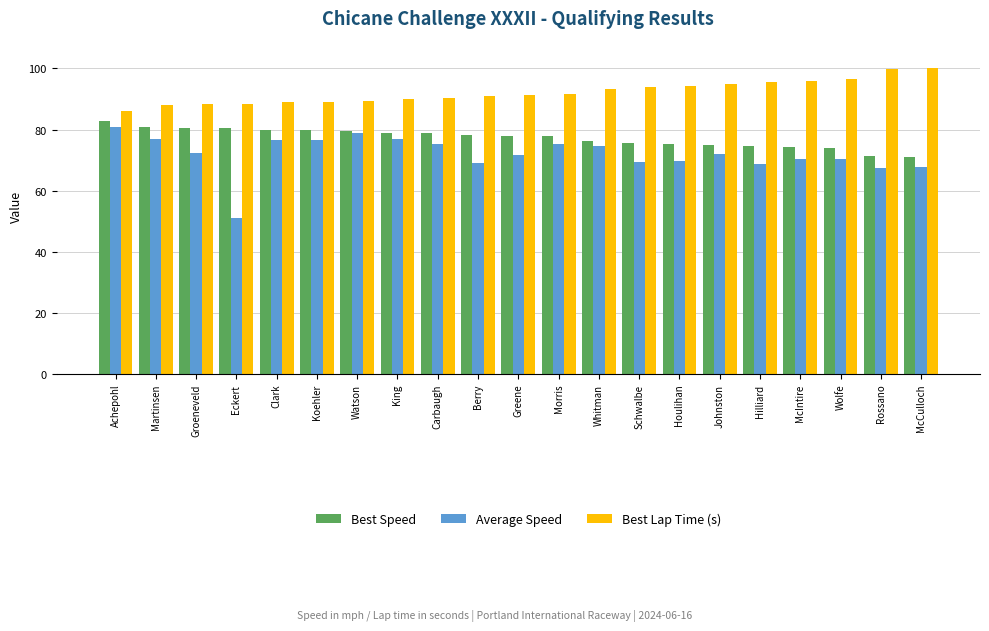

Which series changed the most between Martinsen and Eckert?

Average Speed